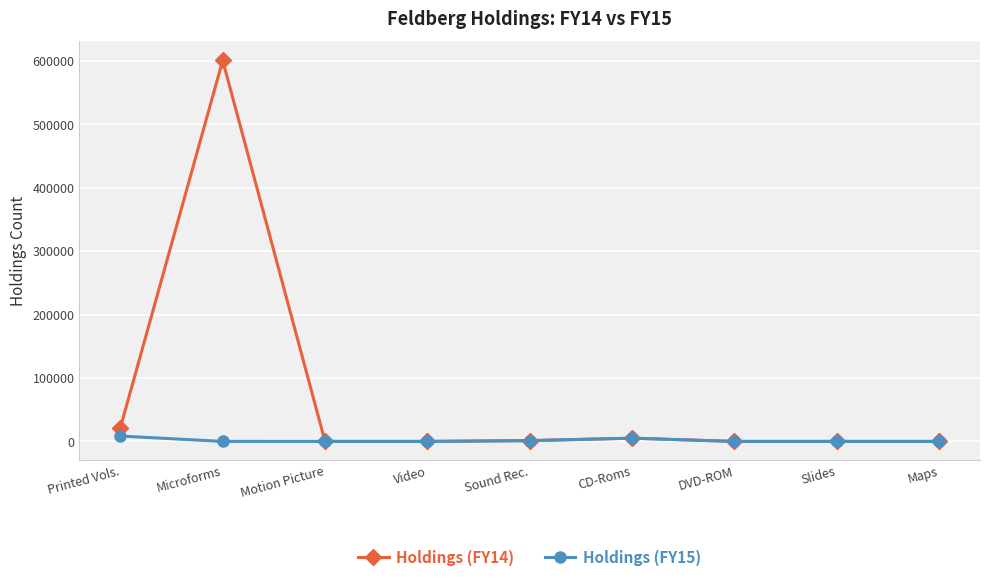

What is the maximum value shown in the chart?

600687